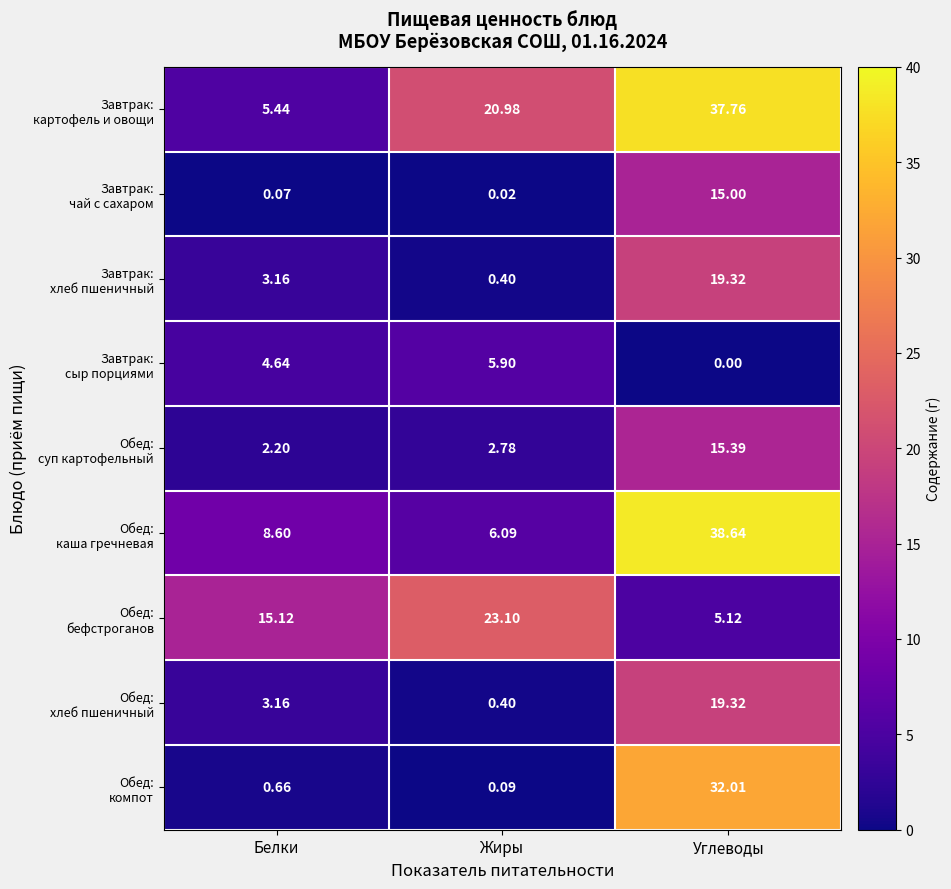

Which label corresponds to the smallest value in the chart?

Углеводы